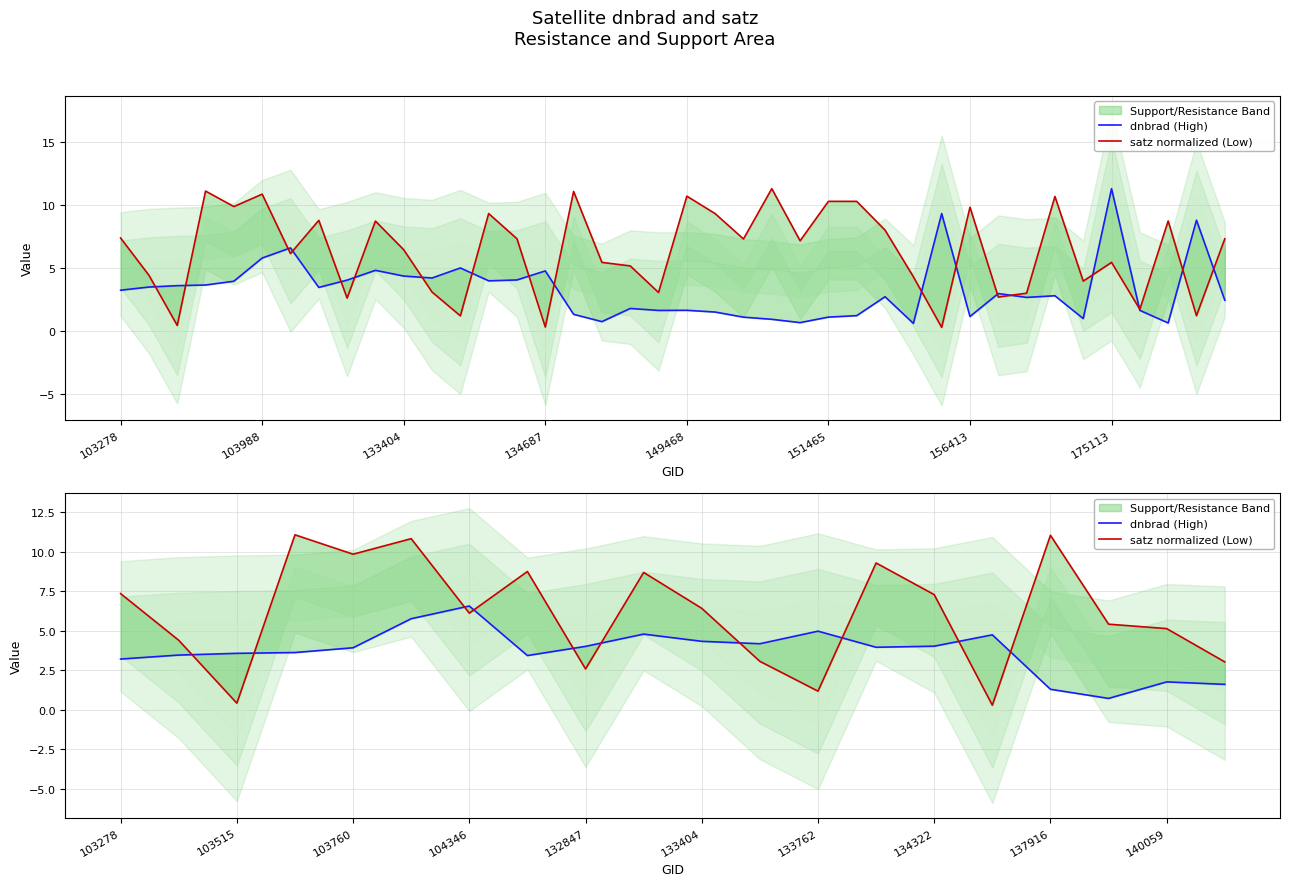

What are all the series names shown in the legend?

dnbrad (High), satz normalized (Low)